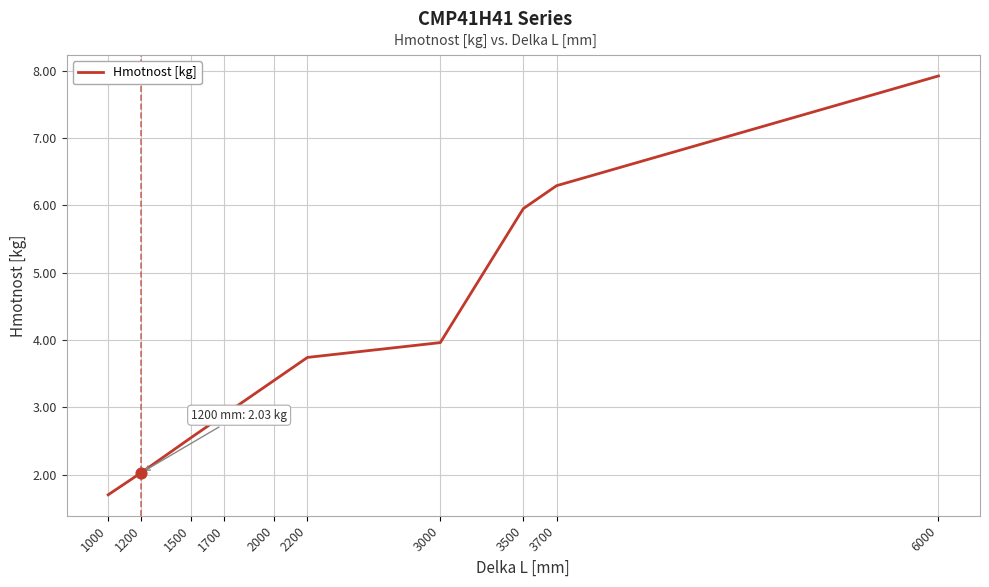

Approximately how many times larger is the value at 1500 compared to 3000?

0.6